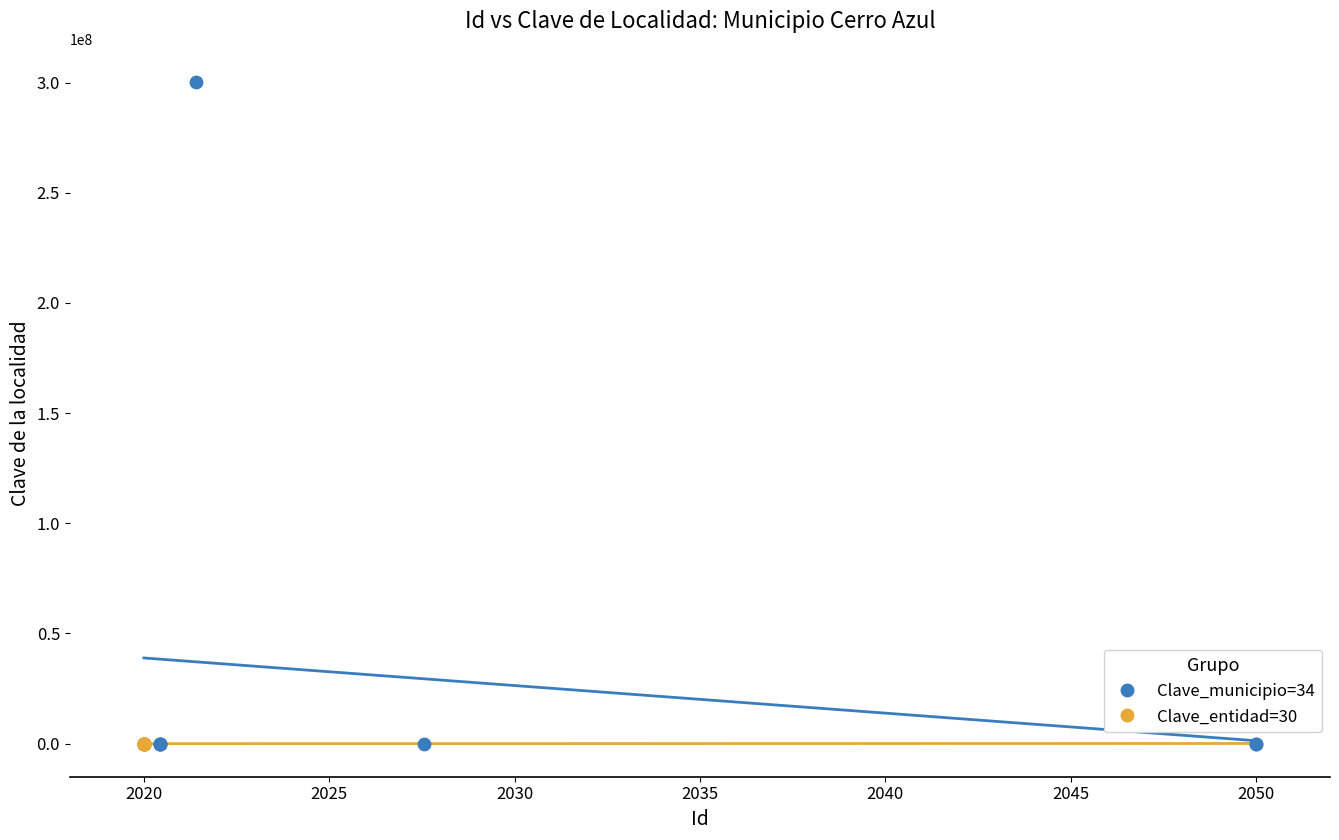

Which series has the widest spread of Y values?

Clave_municipio=34